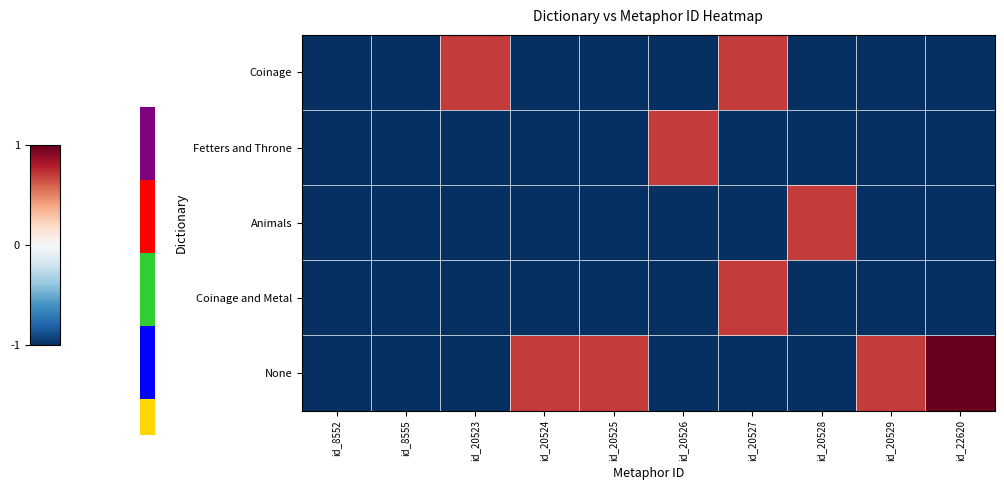

How many positive values does the Animals series have?

1